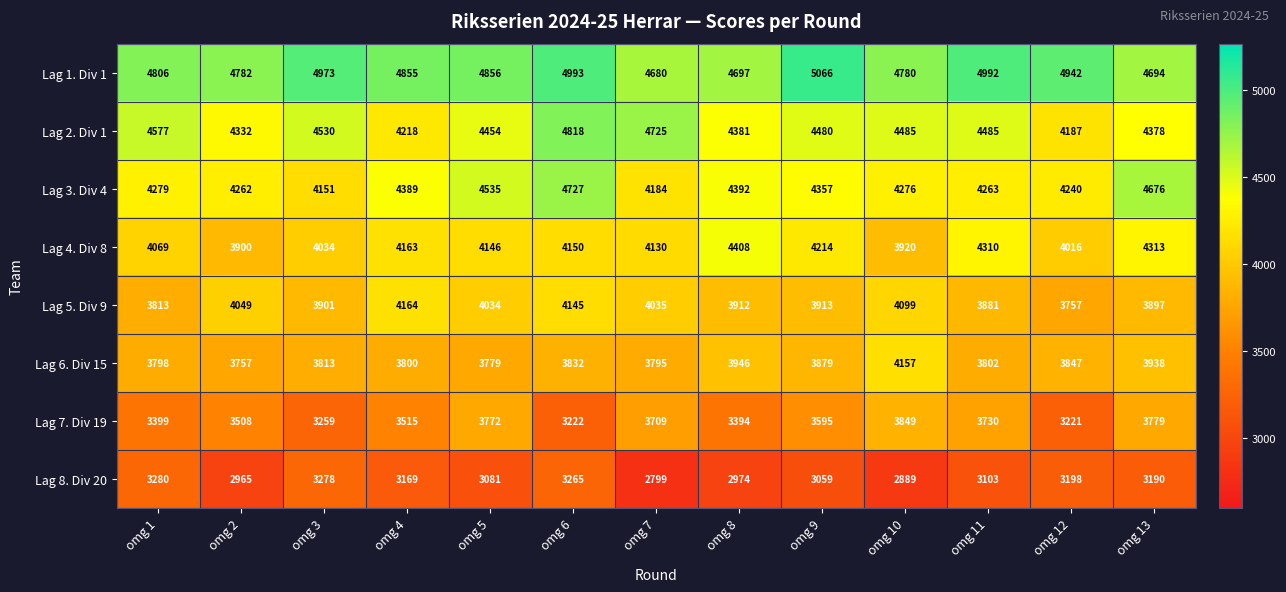

Which series has the largest total across all categories?

Lag 1. Div 1